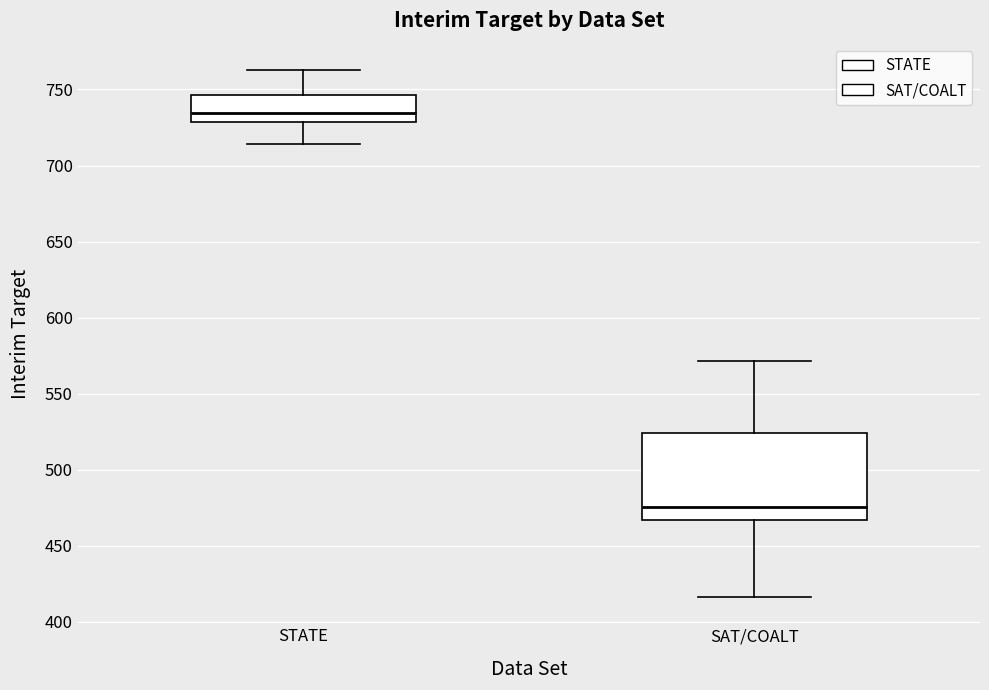

Reading left to right, read every box against the y-axis: the position of its median line, the range the box covers, and the ends of its whiskers. The values are not printed on the chart, so give them approximately, as read against the axis.

STATE: median 735, box 730 to 745, whiskers 715 to 765
SAT/COALT: median 475, box 465 to 525, whiskers 415 to 570